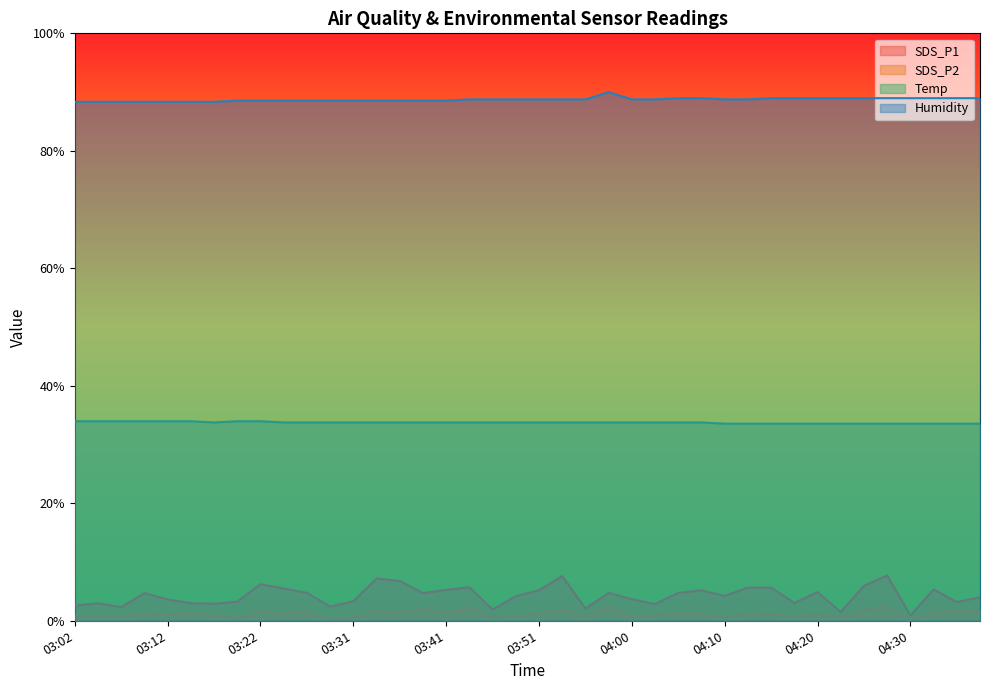

Which series changed the most between 03:29 and 04:37?

SDS_P1